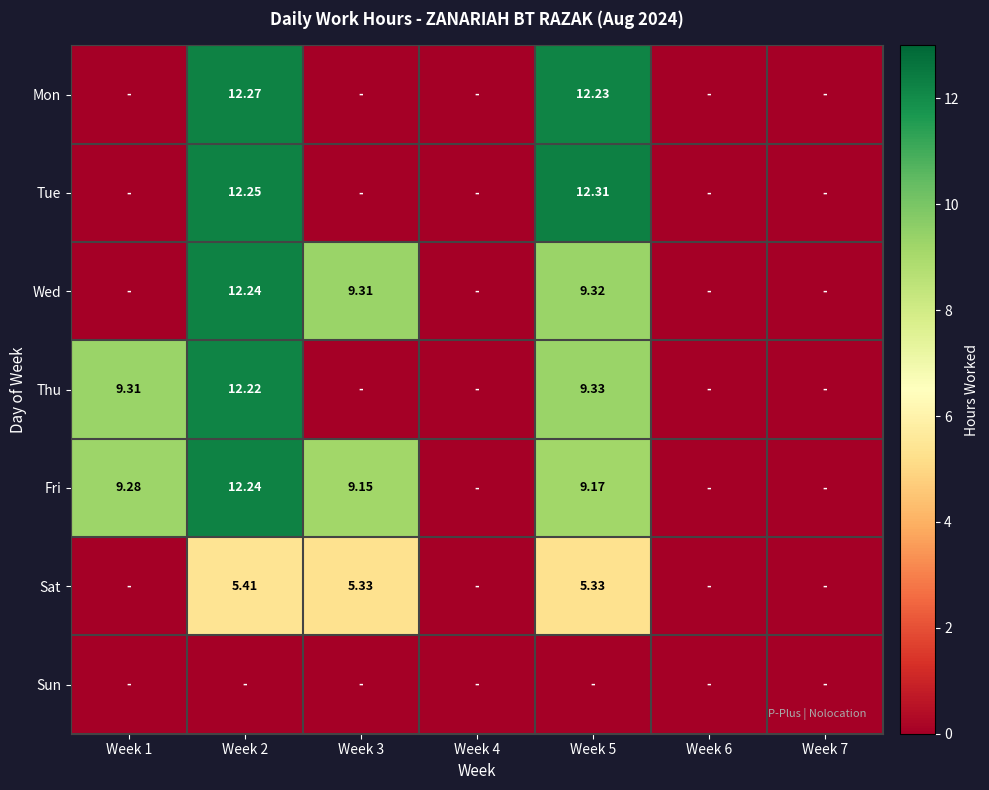

The Tue series shows 0.0 at Week 1. True or false?

True